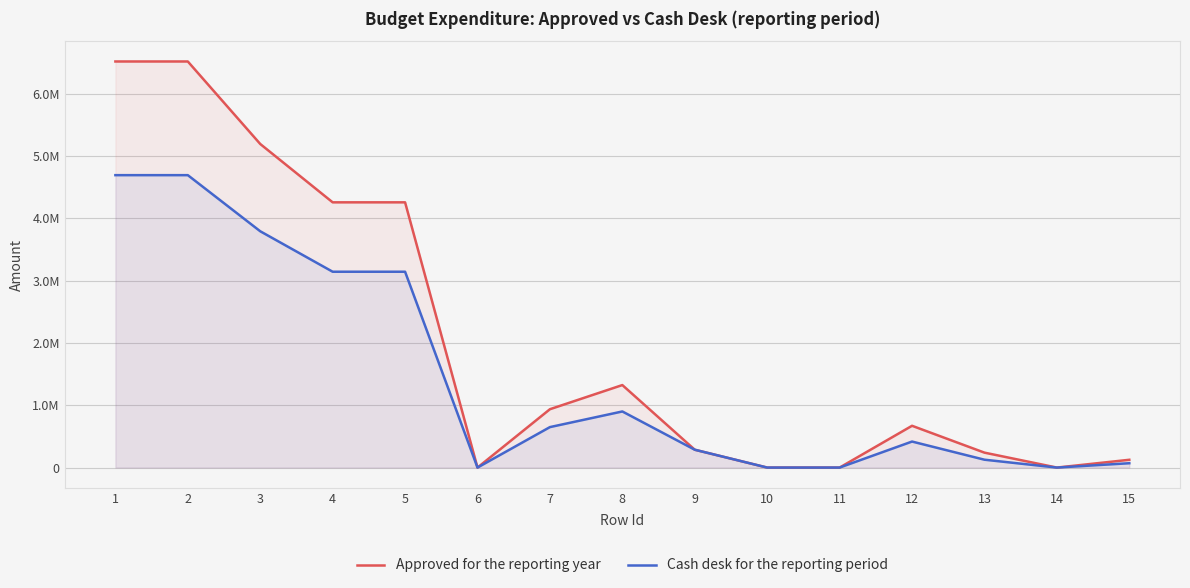

Does the chart display data point markers on the line(s)?

No